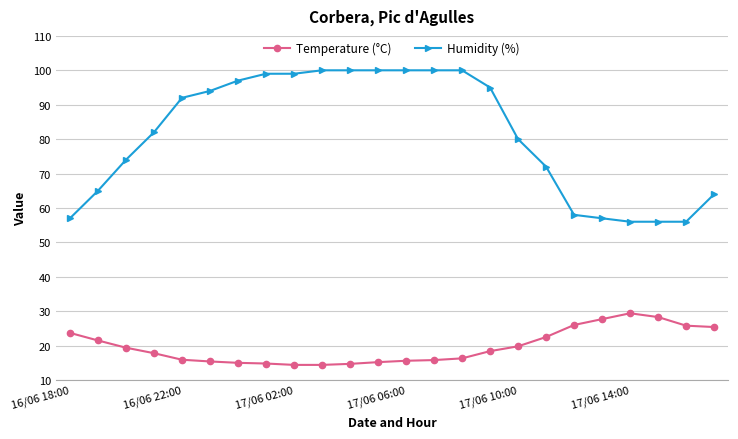

Rank the series by their average value, from highest to lowest.

Humidity (%), Temperature (°C)